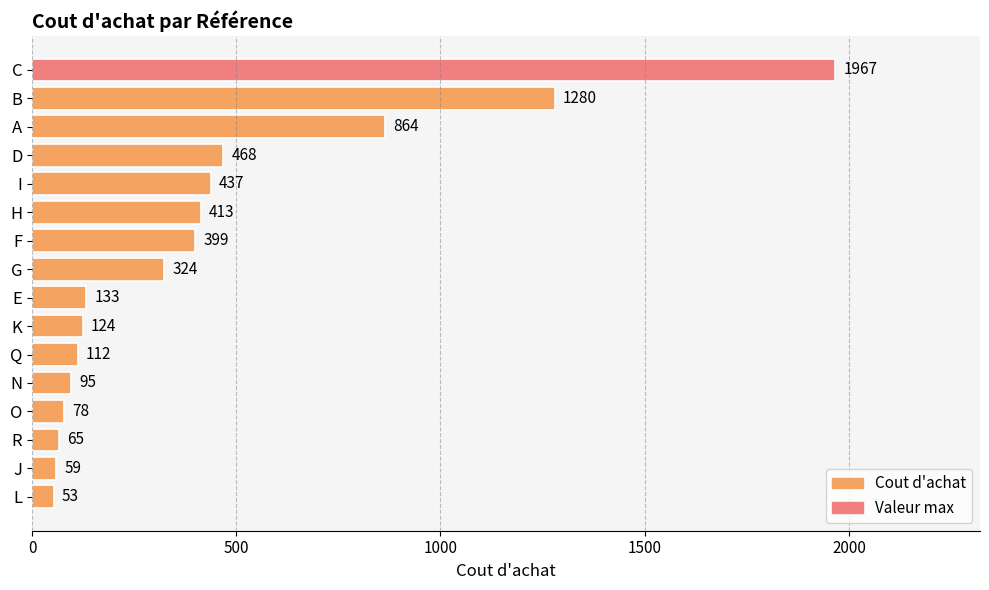

What is the value of the 11th bar from the top?

112